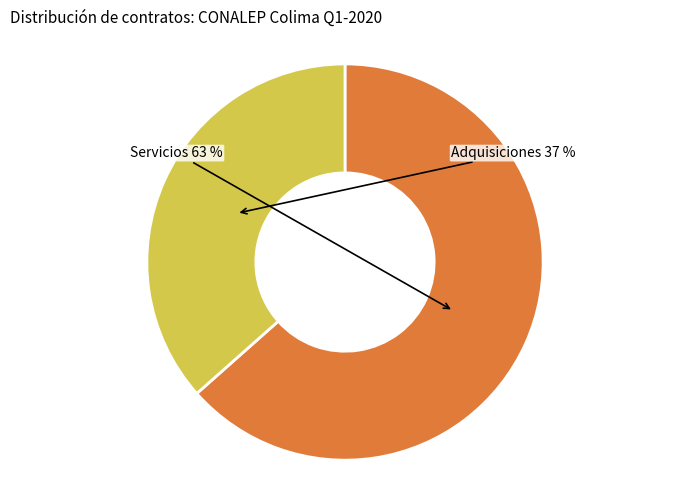

Count the number of slices in the pie.

2